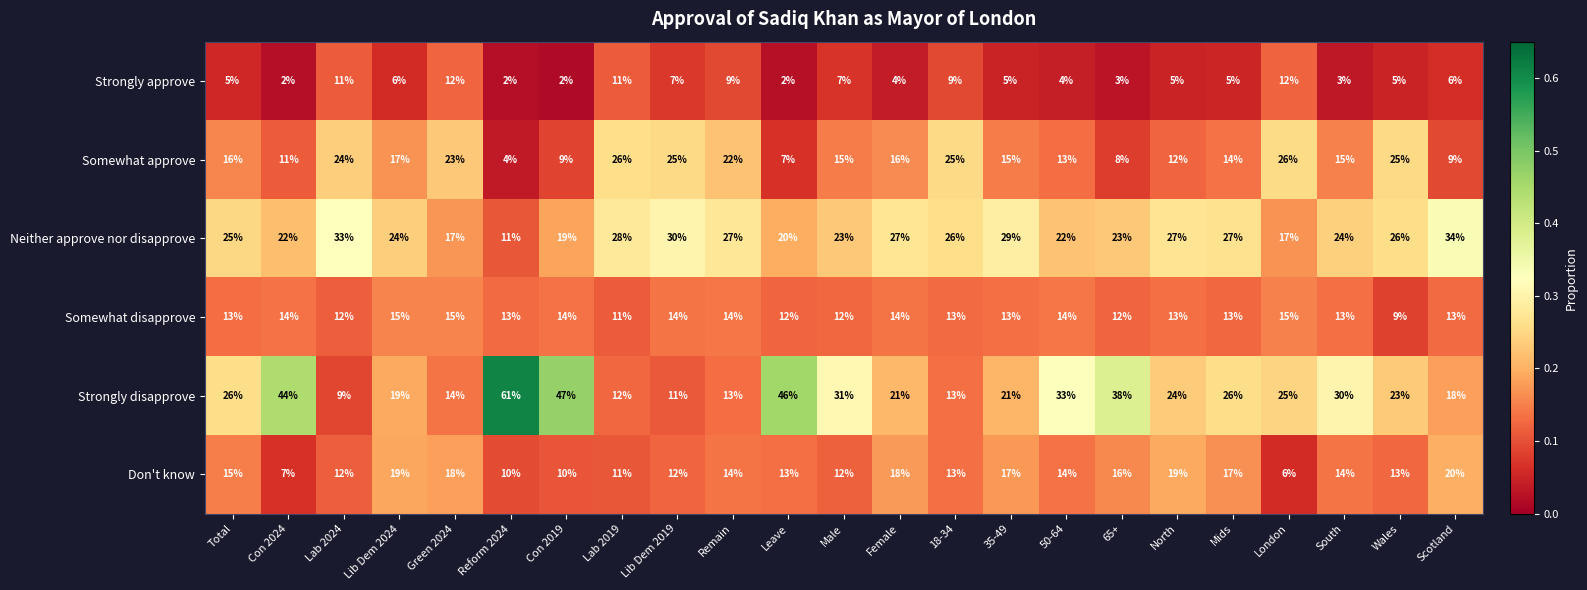

Between Con 2019 and South, which series saw the biggest shift?

Strongly disapprove